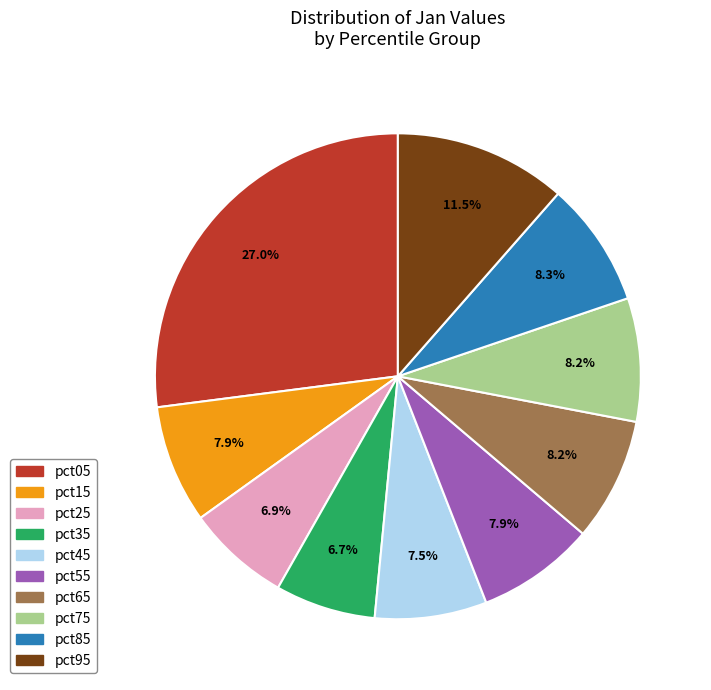

To the nearest percent, what is the combined percentage of pct65 and pct55?

16%